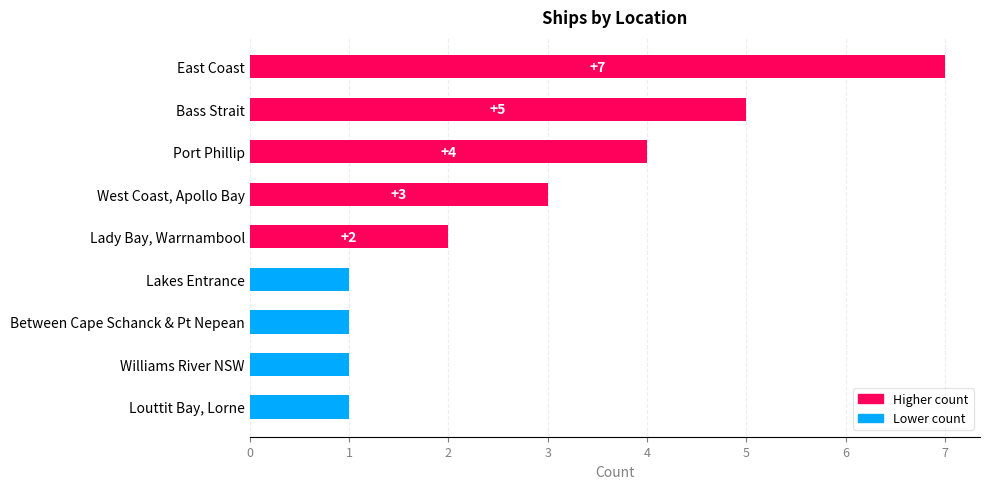

How many values are below 2?

4